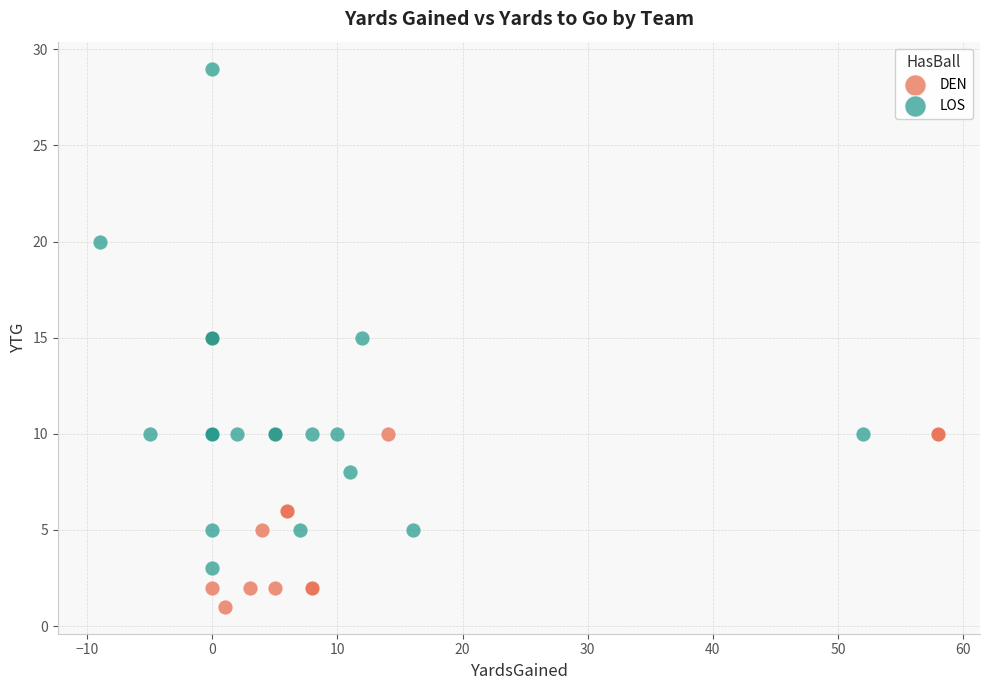

What are all the series names shown in the legend?

DEN, LOS